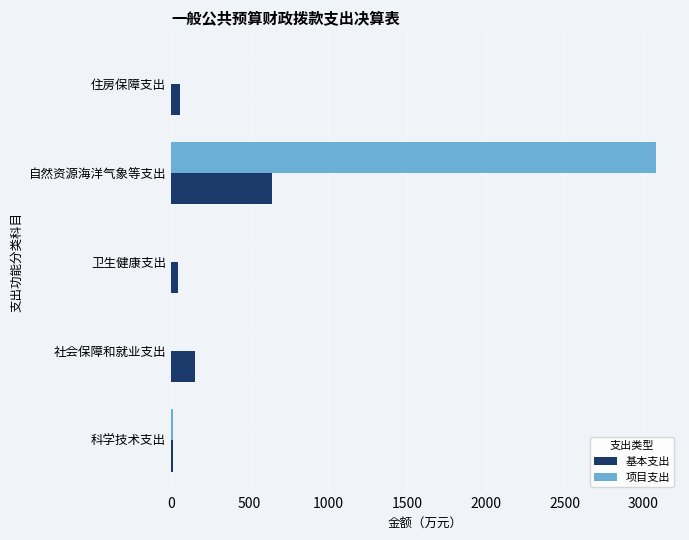

What is the highest value of the 基本支出 series?

639.5